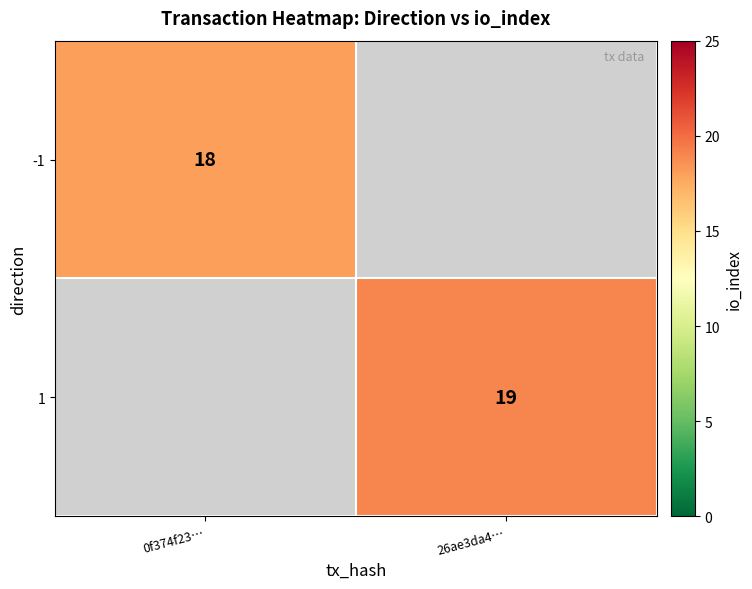

The -1 series shows 27 at 0f374f23…. True or false?

False